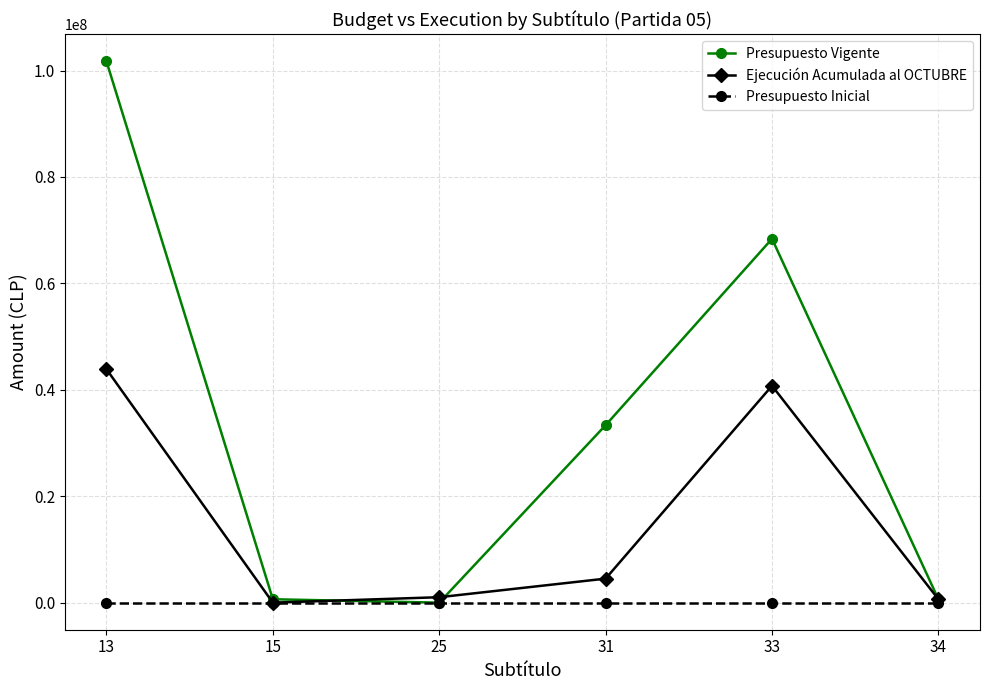

Where is the first local minimum for Ejecución Acumulada al OCTUBRE?

15